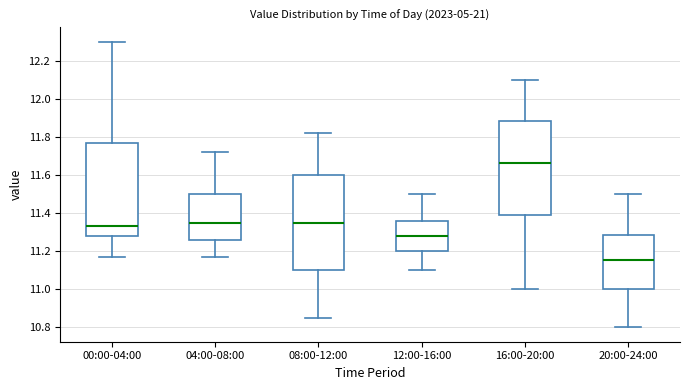

Which box's median line is the lowest?

20:00-24:00